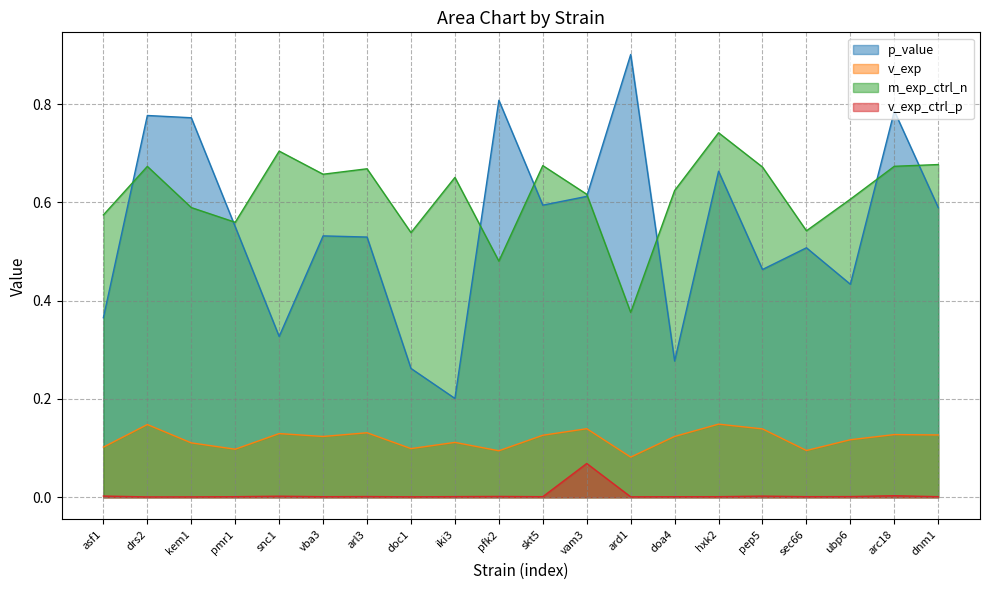

What is the total value across all series at pep5?

1.3